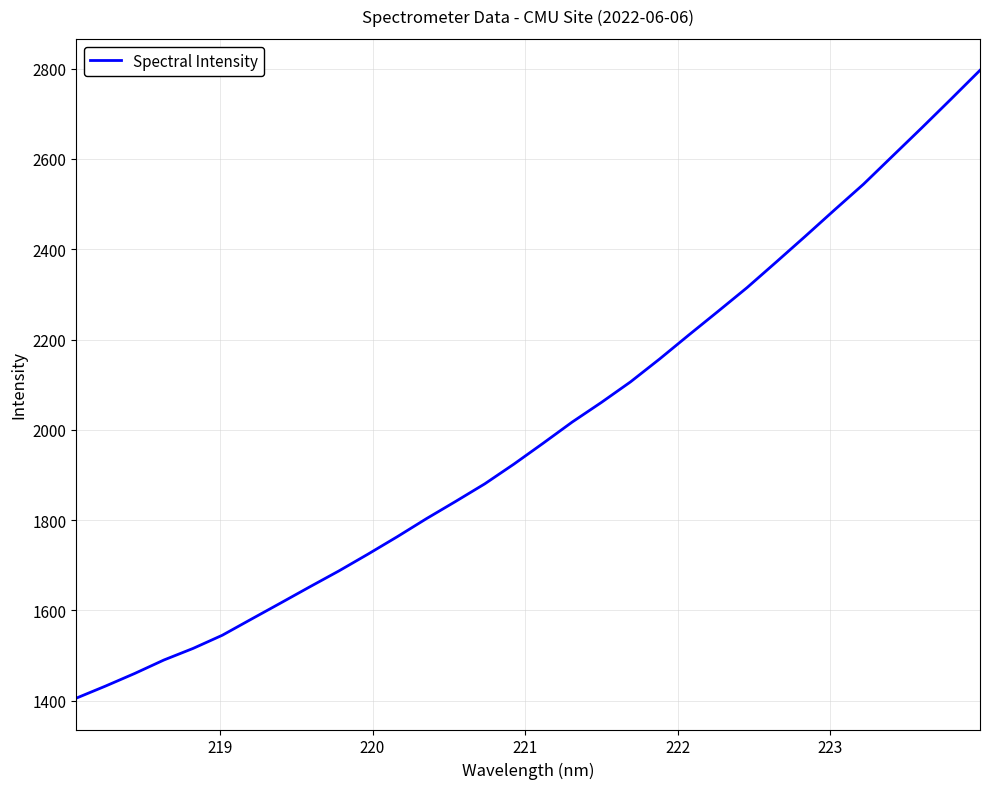

What is the difference between the maximum and minimum values?

1390.4